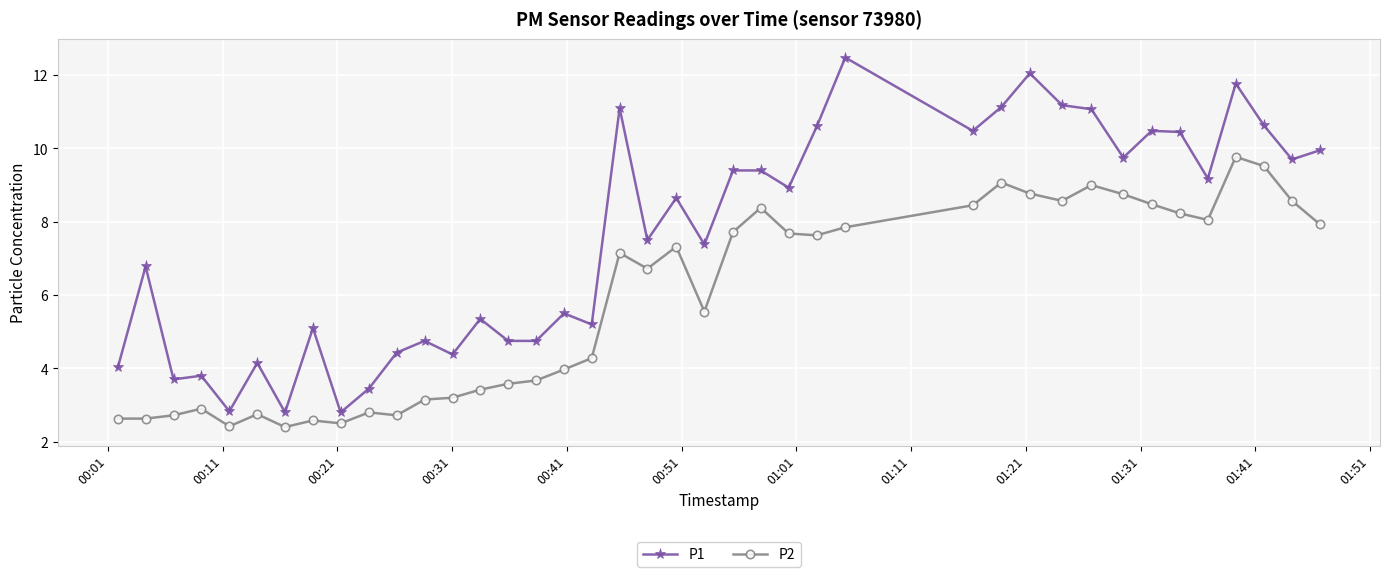

What is the difference between the maximum and second lowest values in the P1 series?

9.7